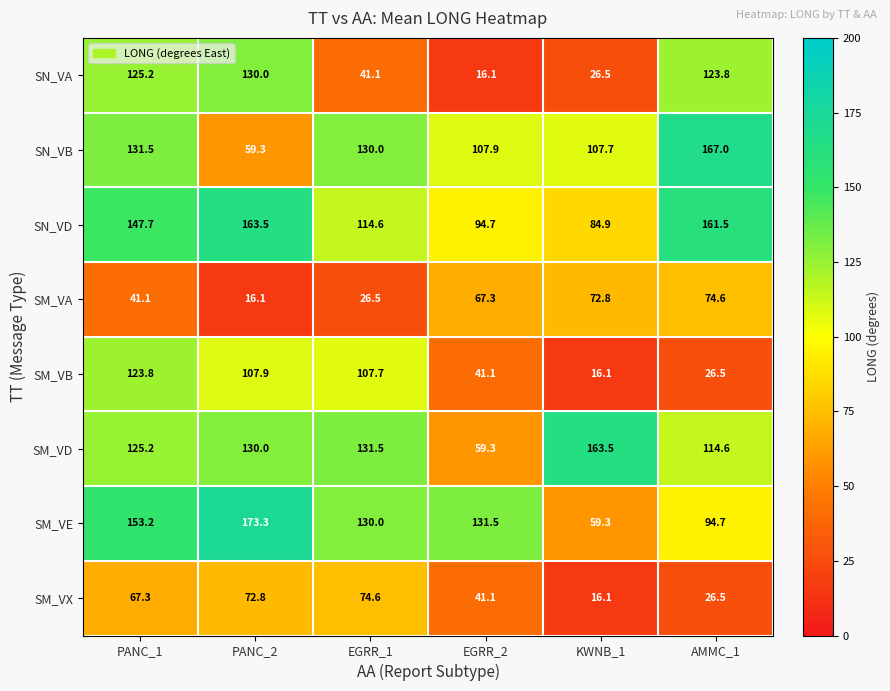

At which label does SM_VE first exceed 131?

PANC_1